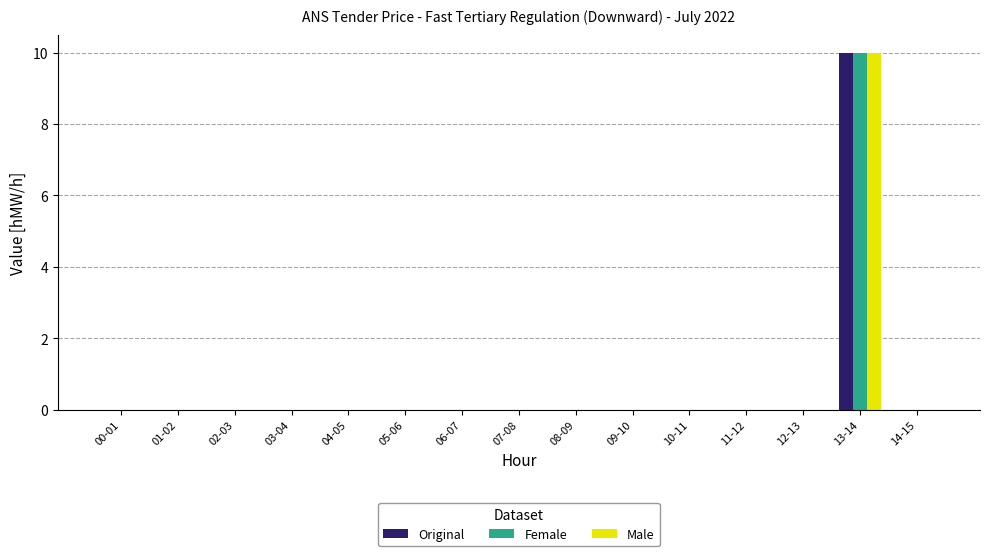

The Male series shows 4 at 13-14. True or false?

False